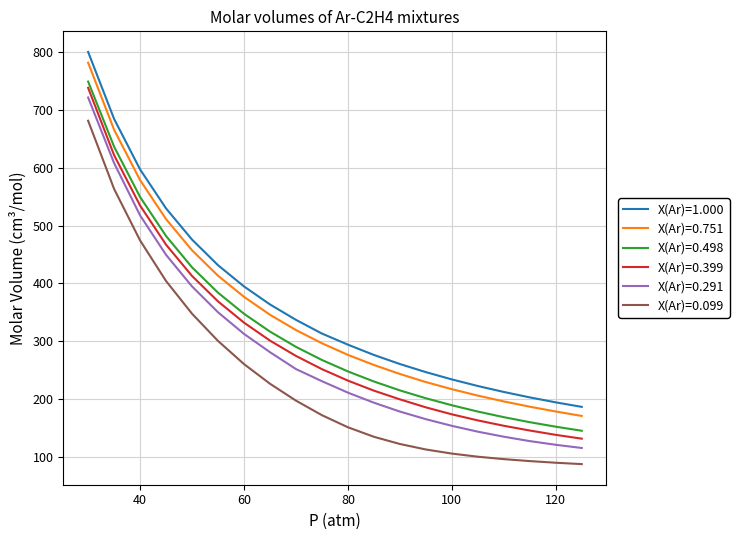

Does the chart display data point markers on the line(s)?

No